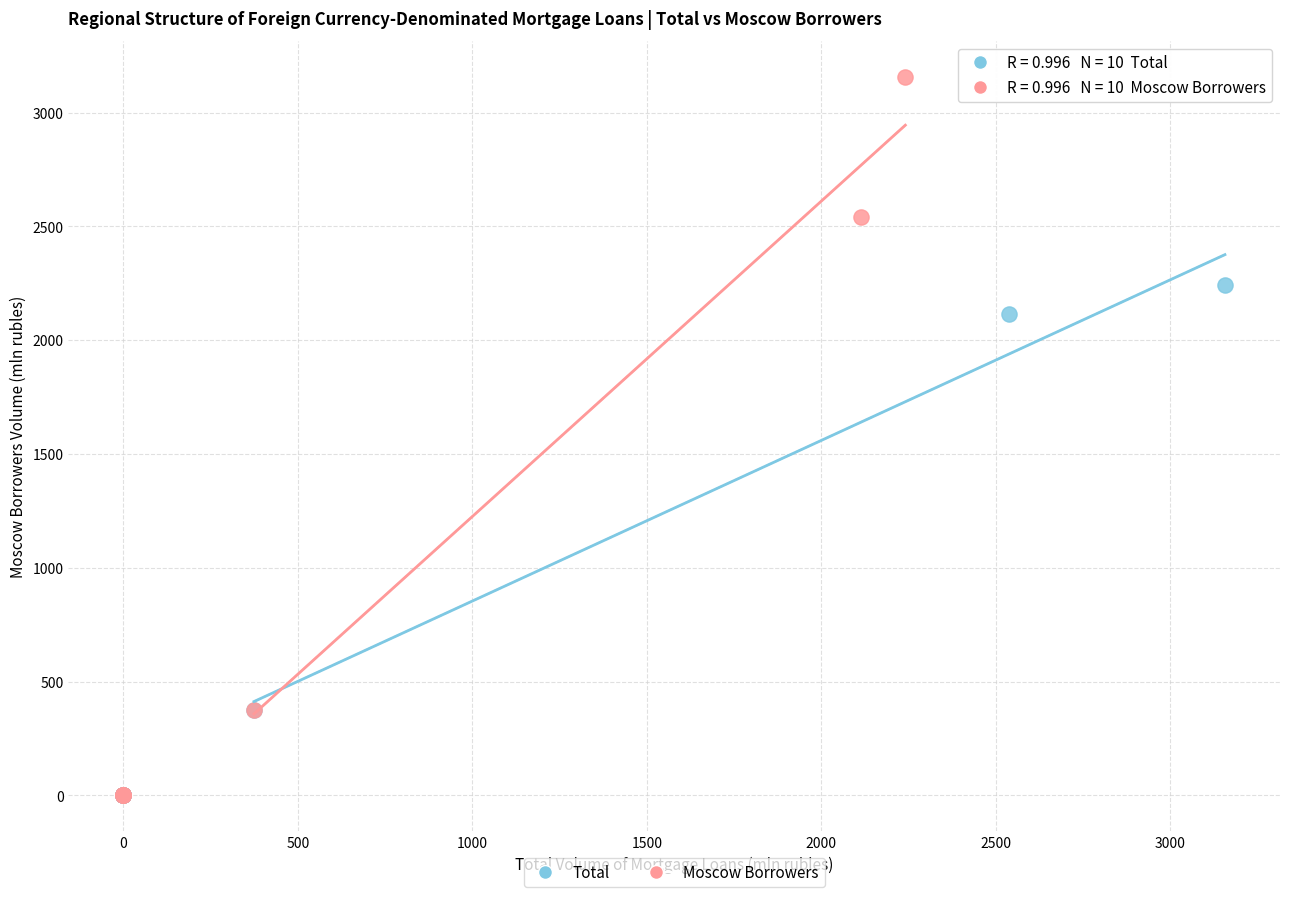

Which series has the widest spread of Y values?

Moscow Borrowers